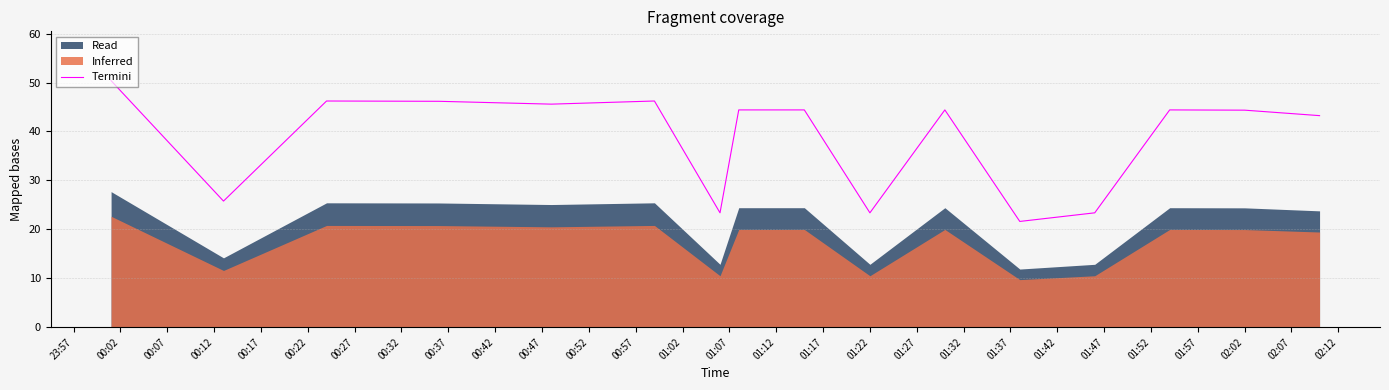

What is the highest value of the Termini series?

50.4